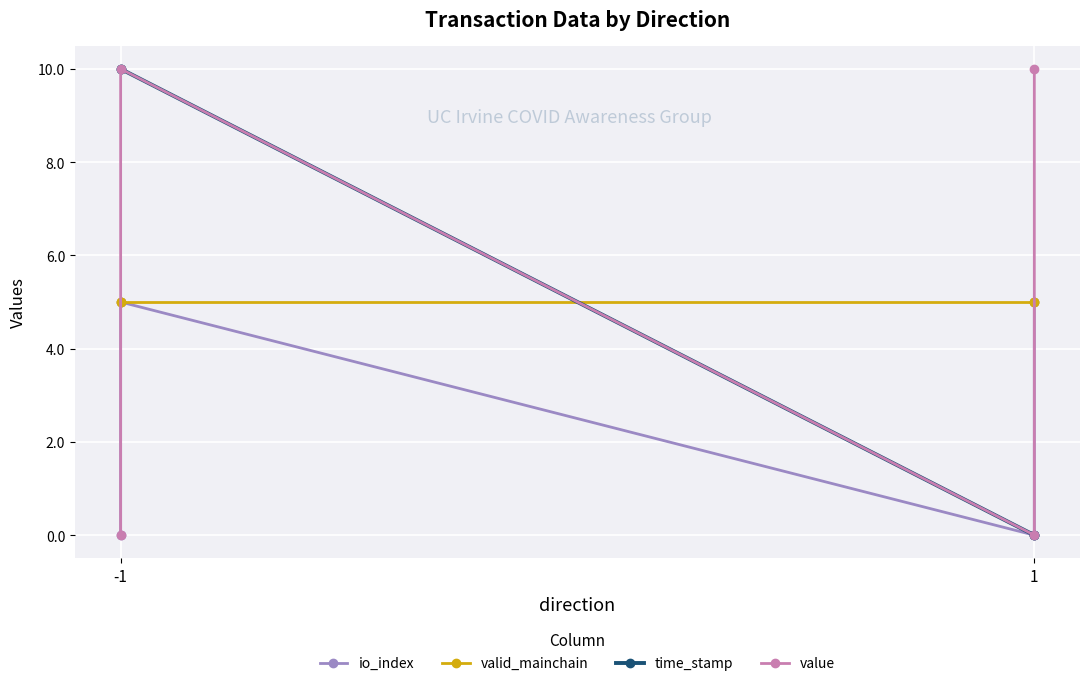

What are all the series names shown in the legend?

io_index, valid_mainchain, time_stamp, value